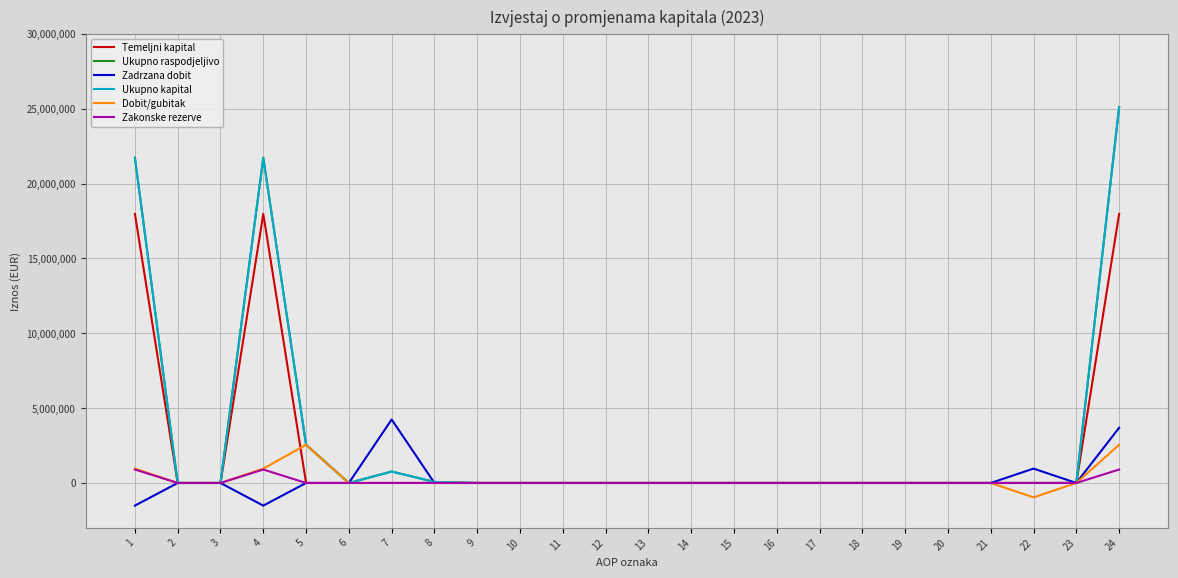

How many lines are shown in the chart?

6